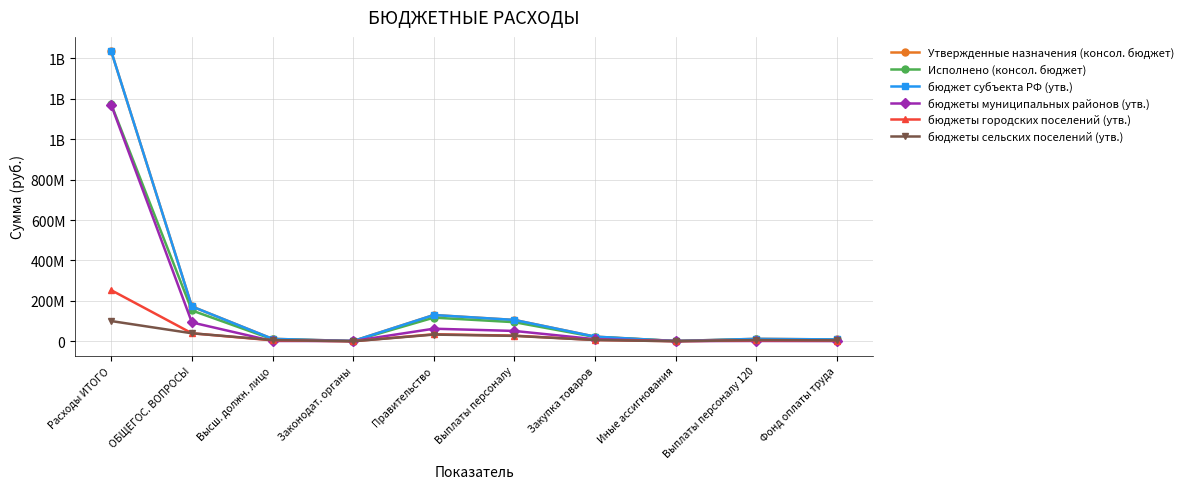

At which category is the sum across all series the highest?

Расходы ИТОГО